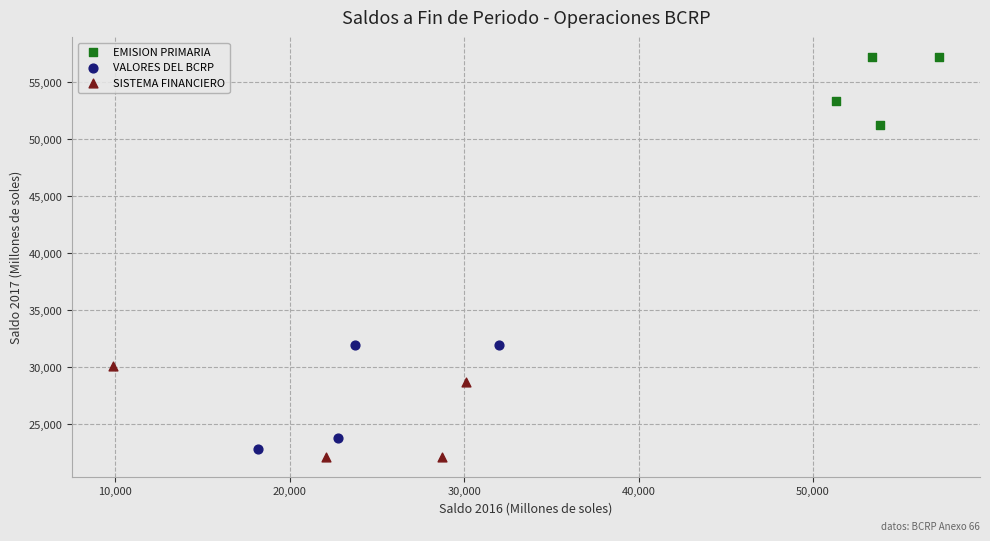

Which series has the largest Y range (max minus min)?

VALORES DEL BCRP